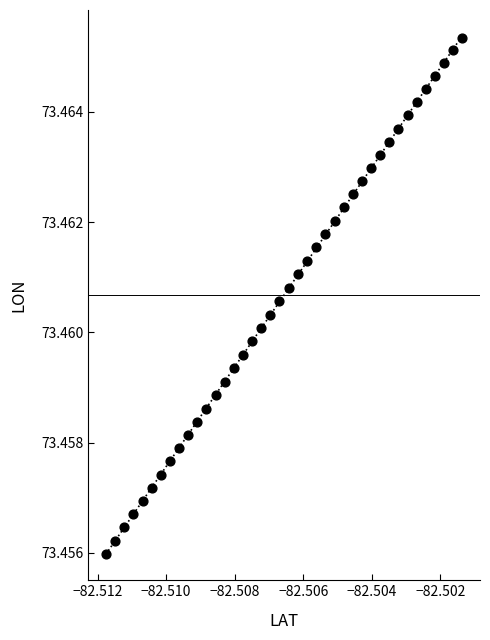

How many points are shown in the scatter plot?

40